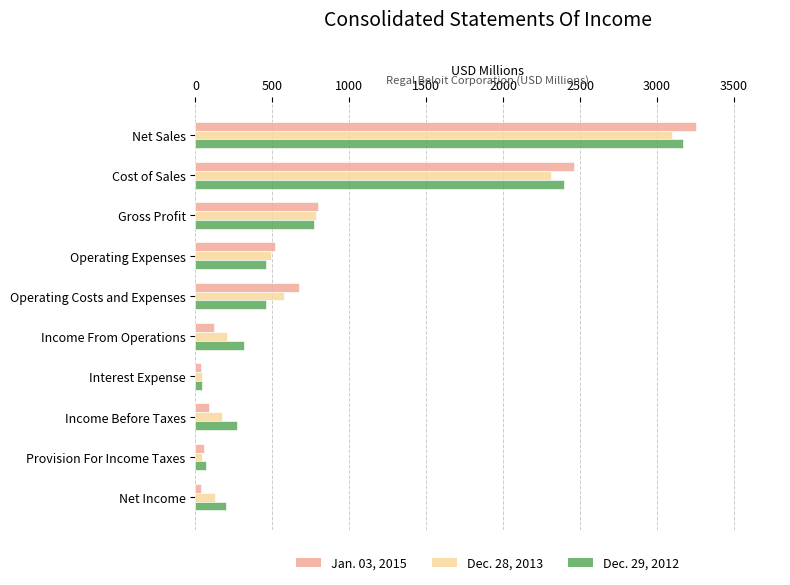

At which category is the sum across all series the highest?

Net Sales